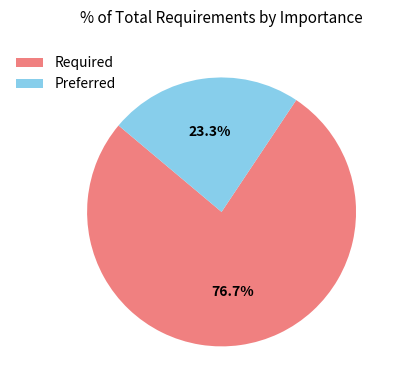

To the nearest percent, what is the difference between the largest and smallest slice percentages?

53%